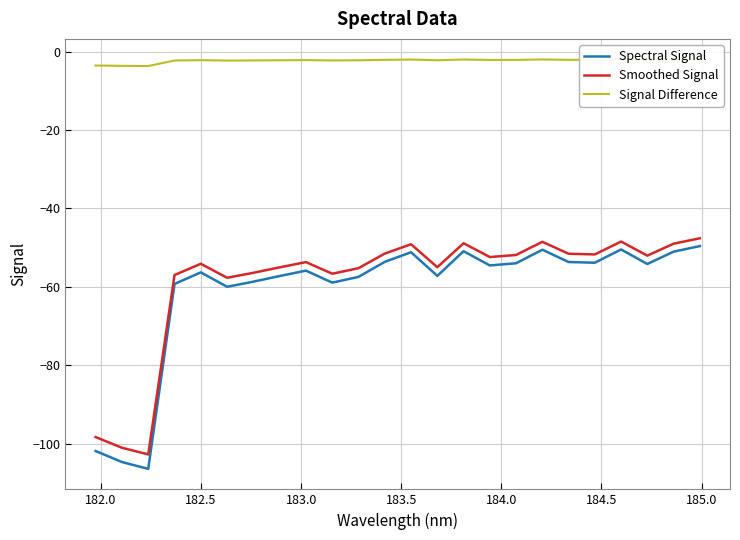

List the series in order of their peak value, lowest first.

Spectral Signal, Smoothed Signal, Signal Difference